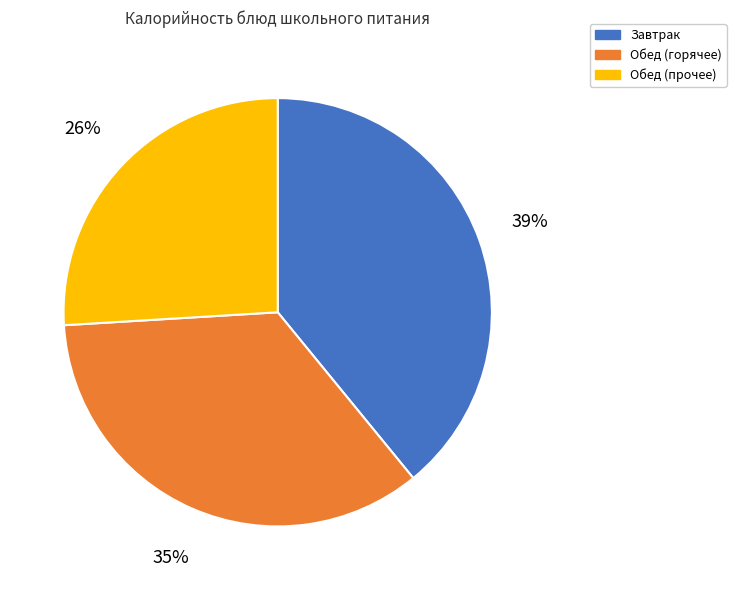

Which slice is the largest?

Завтрак